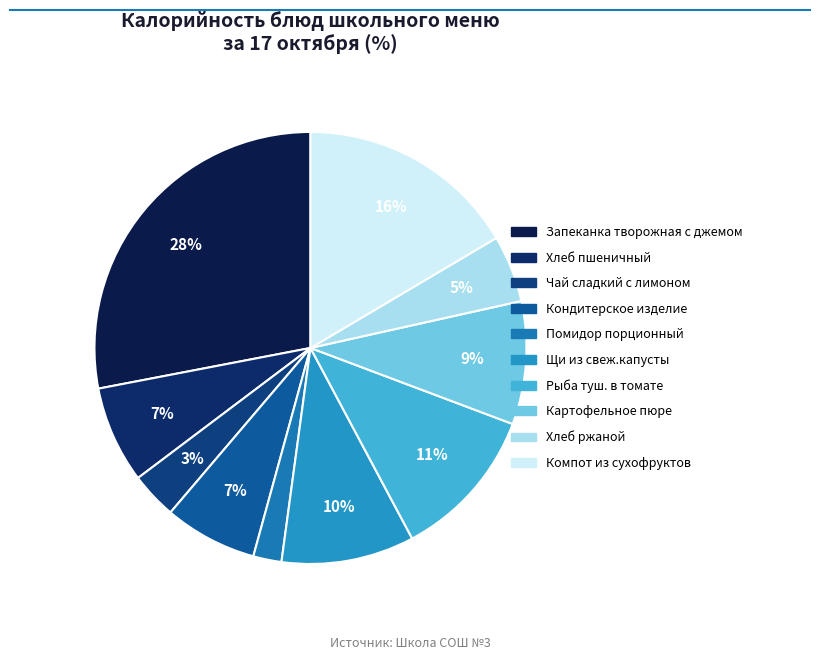

How many segments does this pie chart have?

10